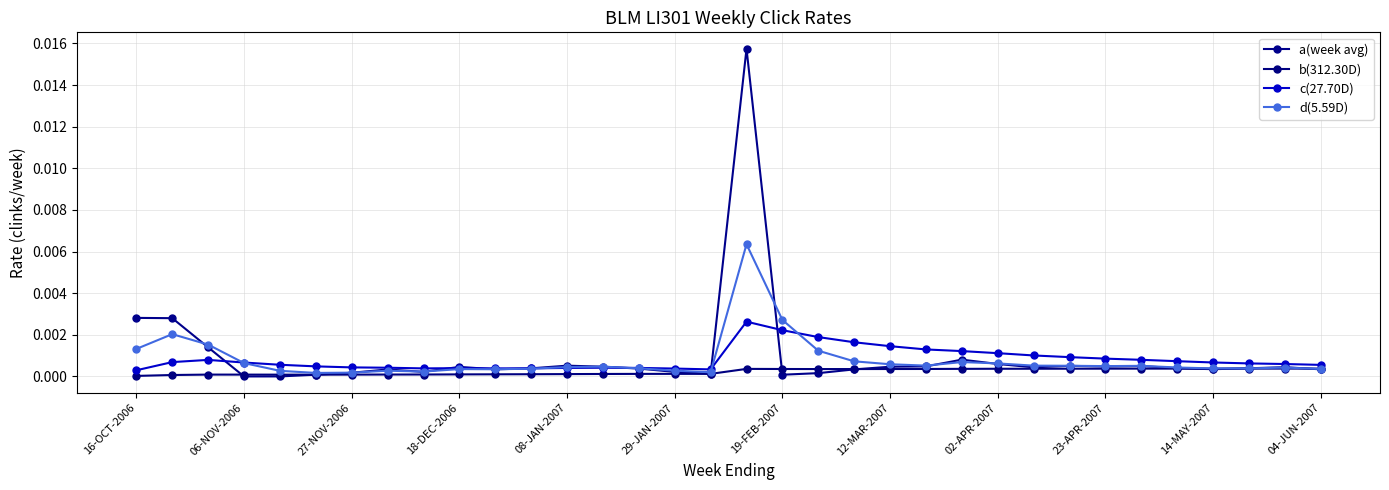

Where is b(312.30D) nearest to the value 0?

16-OCT-2006